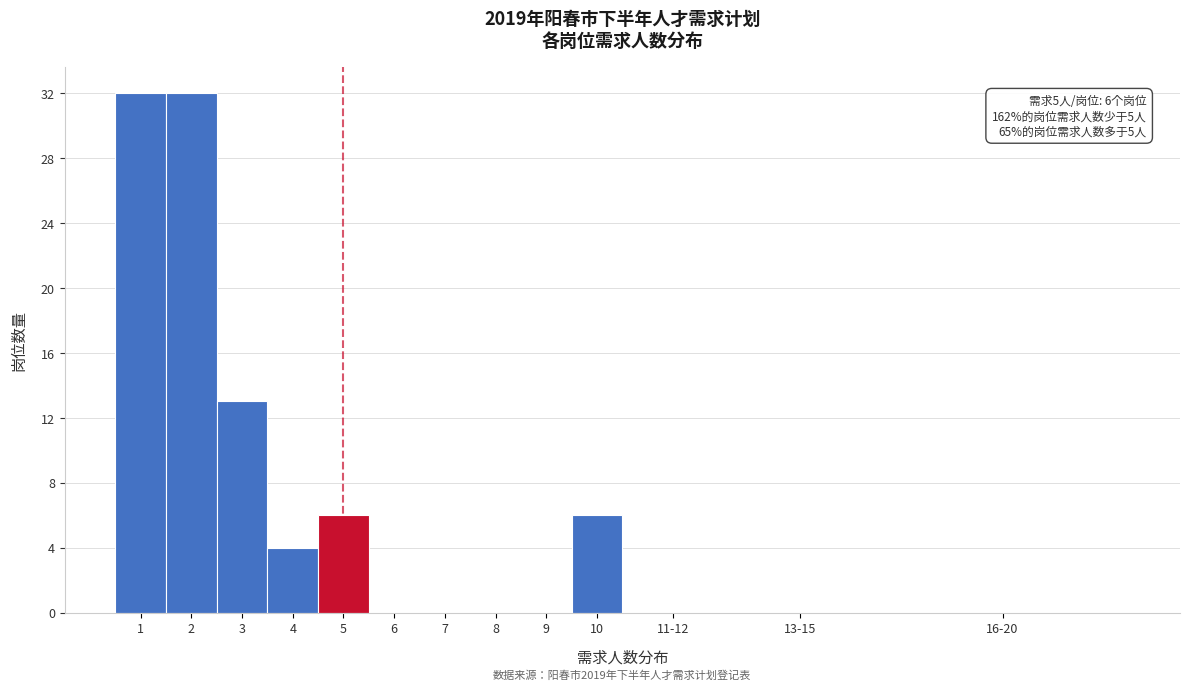

Reading right to left, list all the values displayed in this chart.

16-20=0	13-15=0	11-12=0	10=6	9=0	8=0	7=0	6=0	5=6	4=4	3=13	2=32	1=32